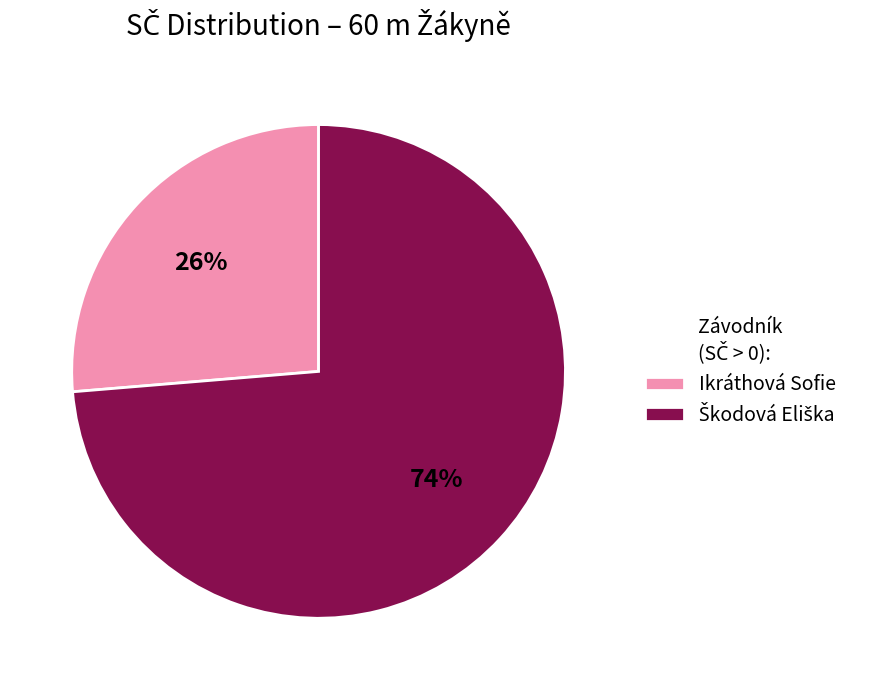

Which category has the smallest portion of the pie?

Ikráthová Sofie